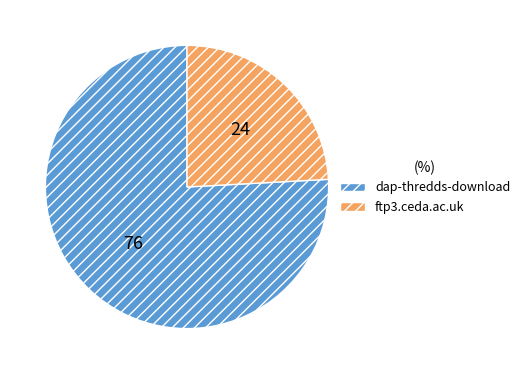

The dap-thredds-download slice represents 76% of the pie. True or false?

True